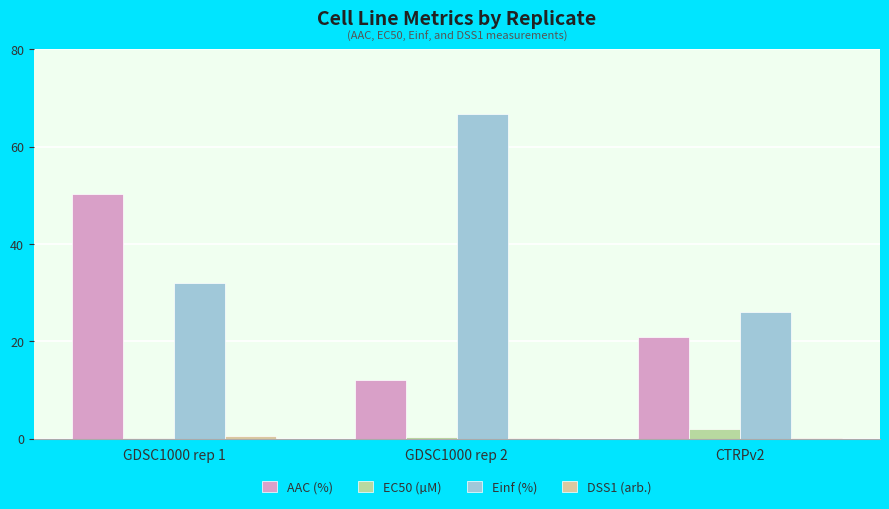

The value of AAC (%) at GDSC1000 rep 2 is 17.4. True or false?

False